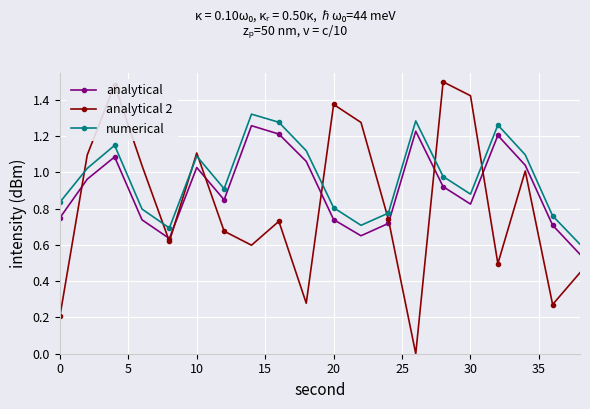

In analytical, how many points are lower than both neighbors (excluding endpoints)?

4